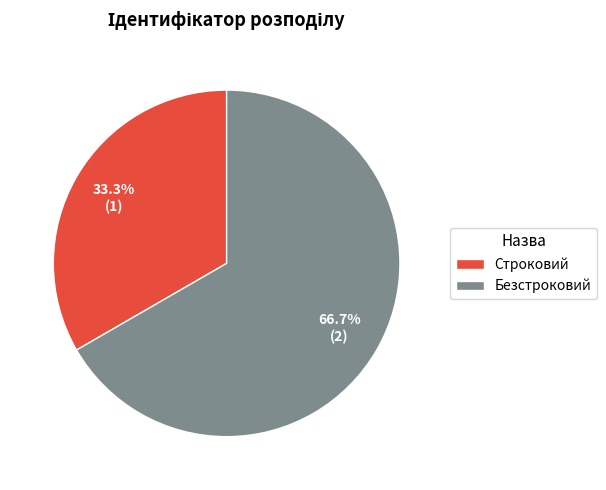

Is the sum of Безстроковий and Строковий greater than half?

Yes